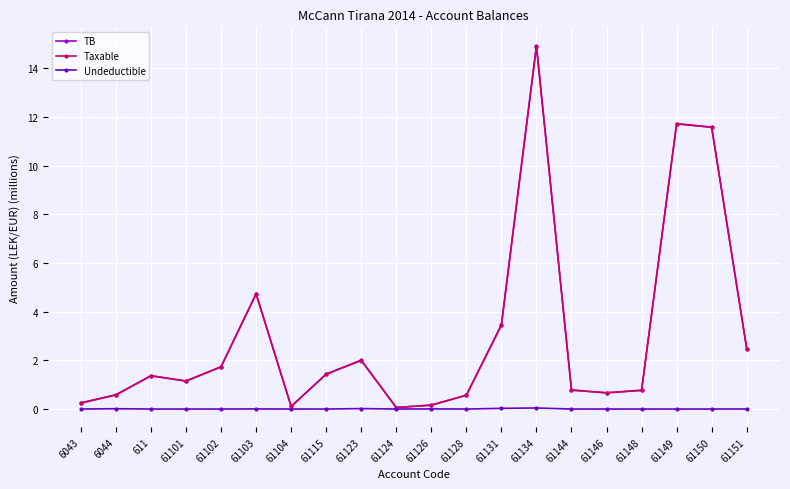

Which category has the highest value in the Taxable series?

61134